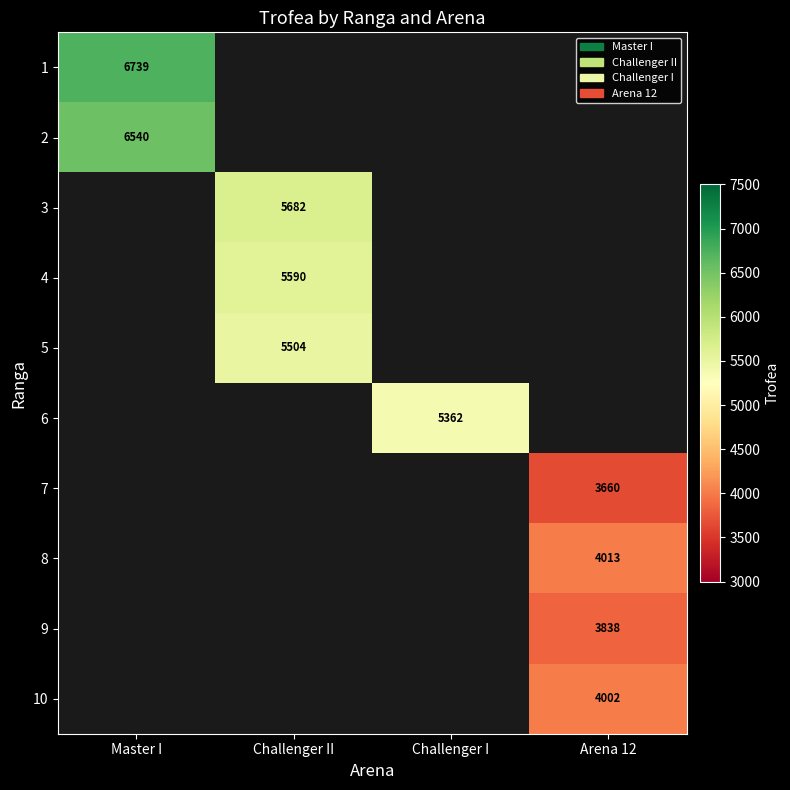

The value of 2 at Master I is 6540.0. True or false?

True